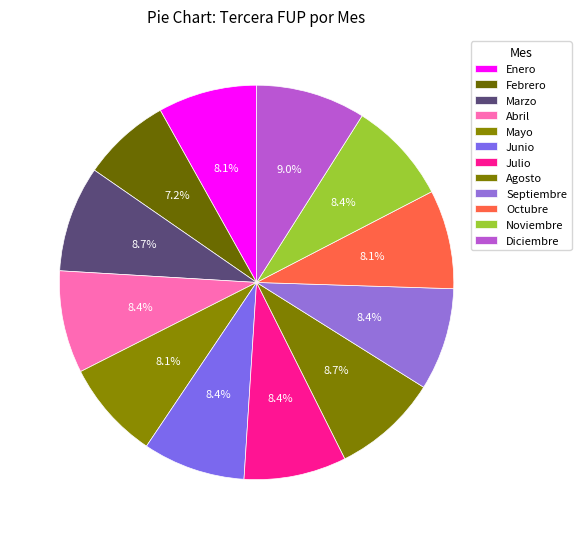

How many slices are in this pie chart?

12